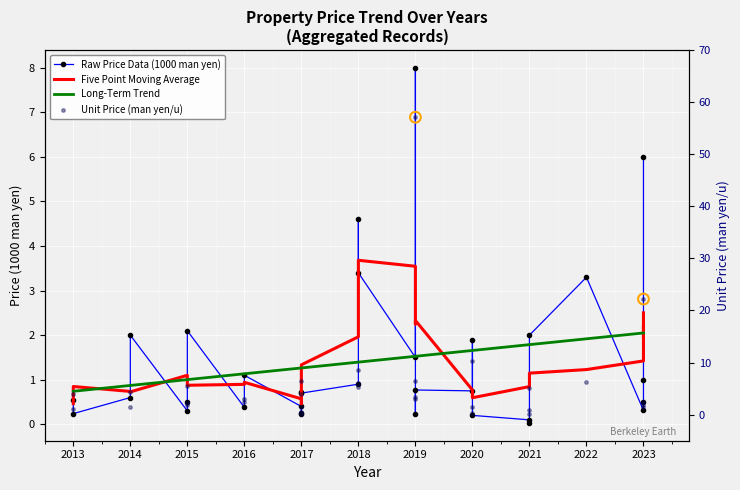

Which series has the largest total across all categories?

Unit Price (man yen/u)